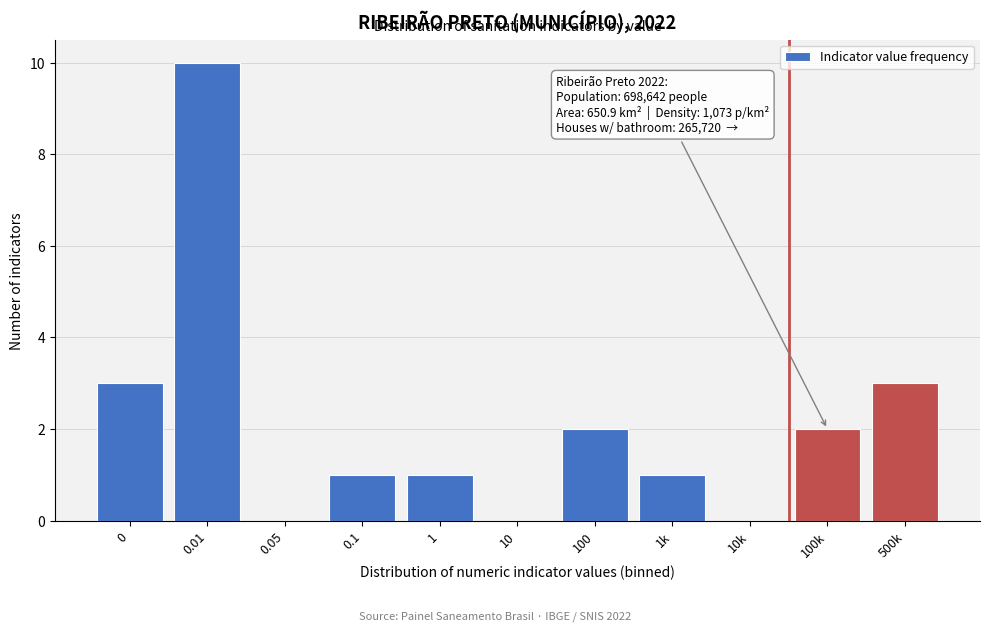

Reading right to left, what are all the values shown in this chart?

500k=3	100k=2	10k=0	1k=1	100=2	10=0	1=1	0.1=1	0.05=0	0.01=10	0=3